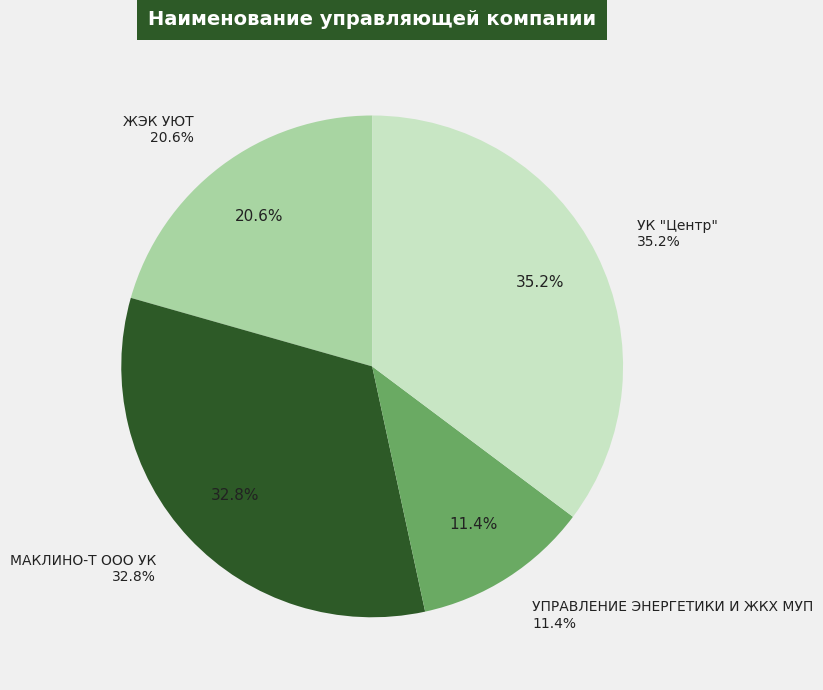

Is there a majority slice in this chart?

No